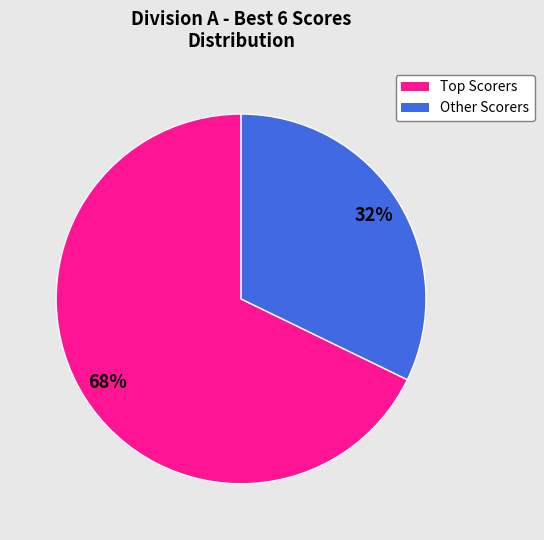

Is there a majority slice in this chart?

Yes